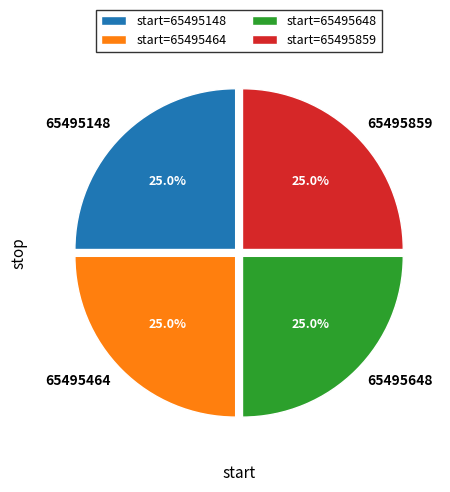

Combined, what portion of the pie is 65495148 and 65495464?

50.0%